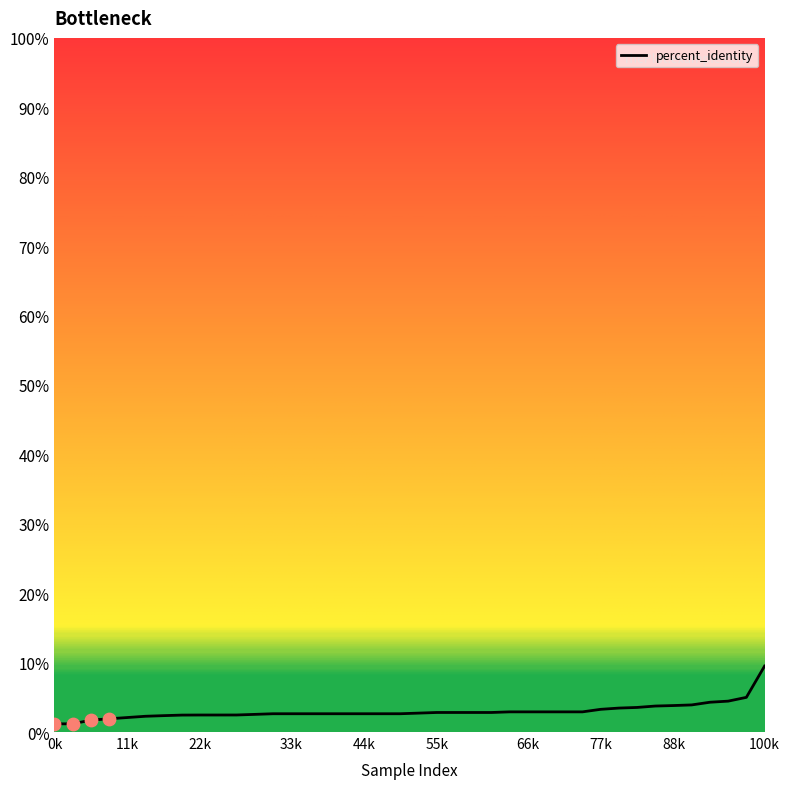

What is the difference between the maximum and minimum values?

8.3